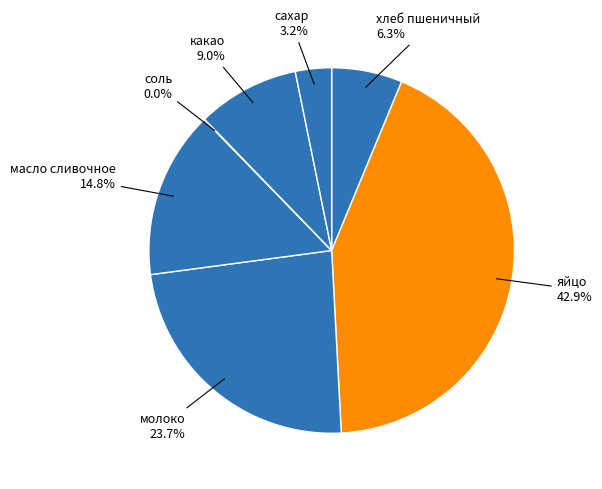

Is масло сливочное the majority of the pie?

No